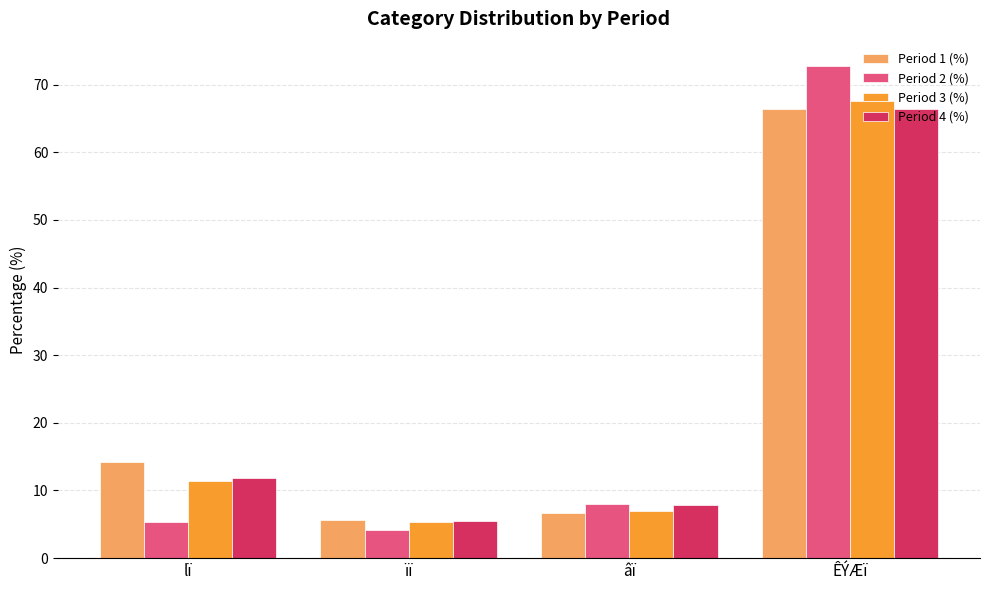

At which category is the sum across all series the highest?

ÊÝÆï